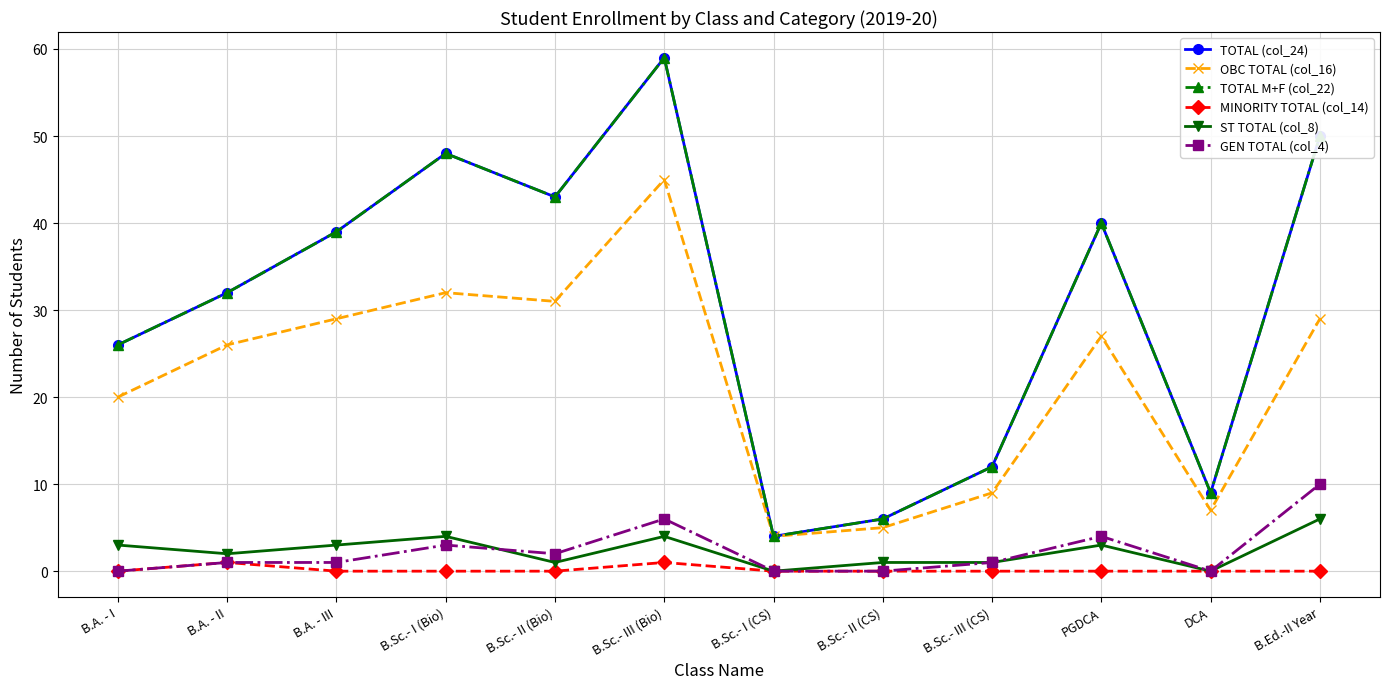

Is this an area chart (filled region under the line)?

No